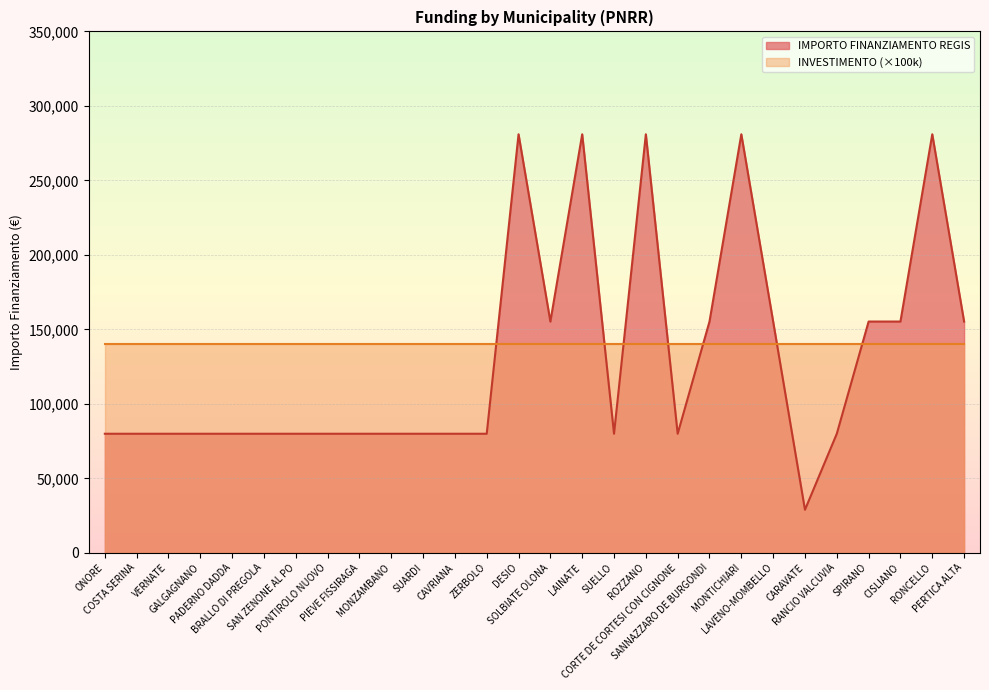

What is the value of the 7th point from the left?

79922